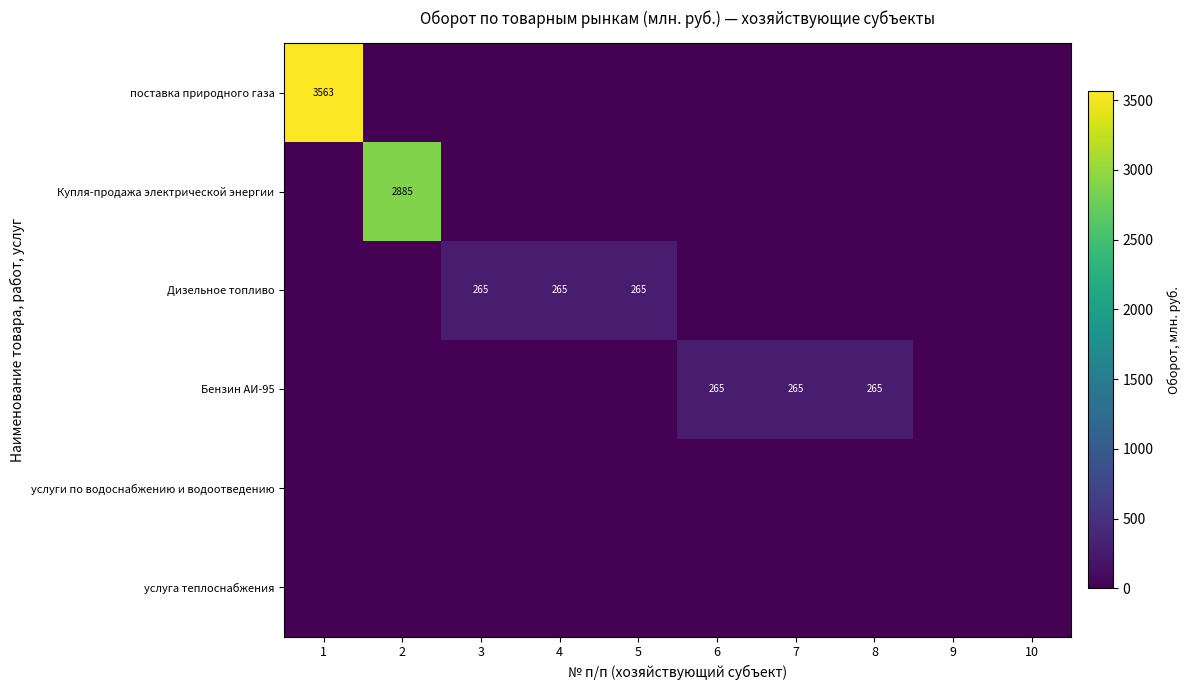

What is the sum of the Бензин АИ-95 values at 8 and 1?

265